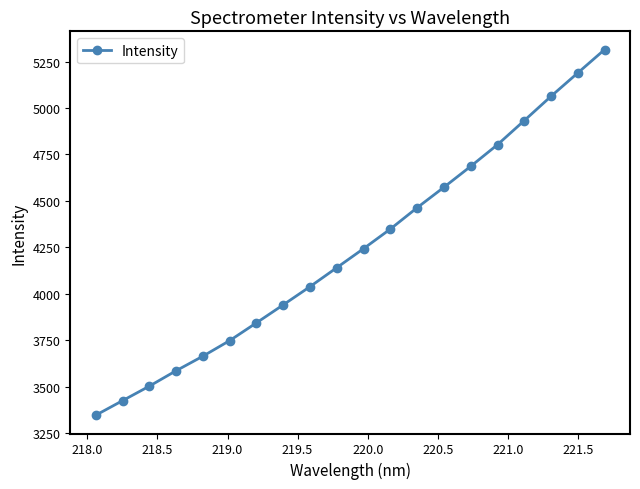

What is the difference between the second highest and second lowest values?

1763.4